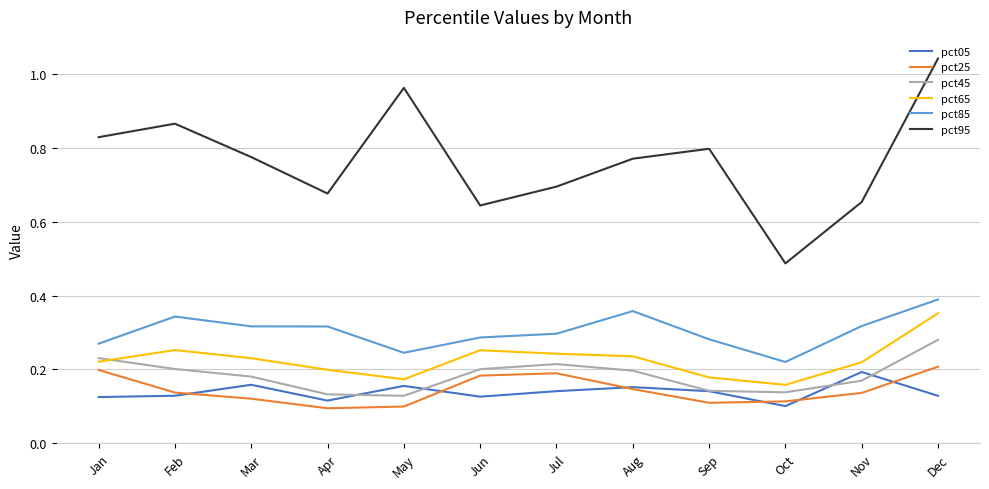

True or false: pct45 has a value of 0.2 at Feb.

True